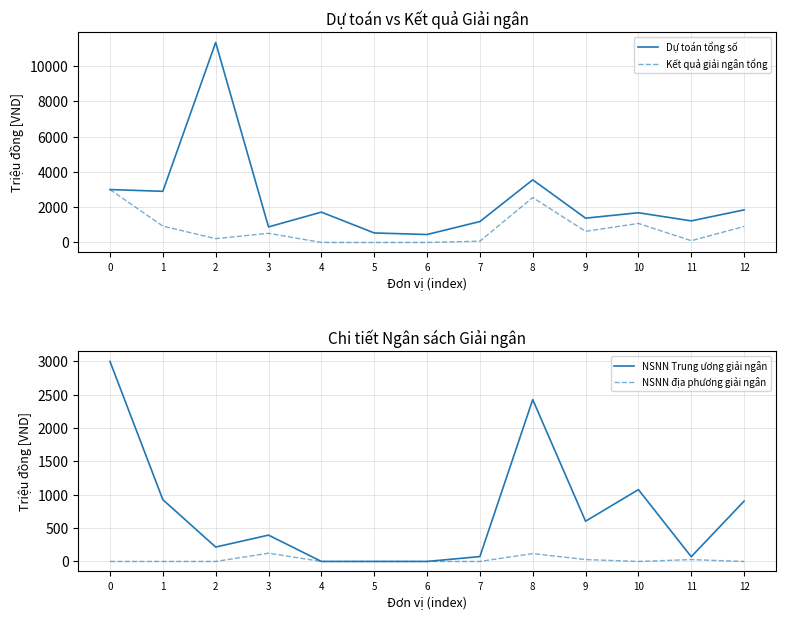

Between 3 and 1, which is larger?

1